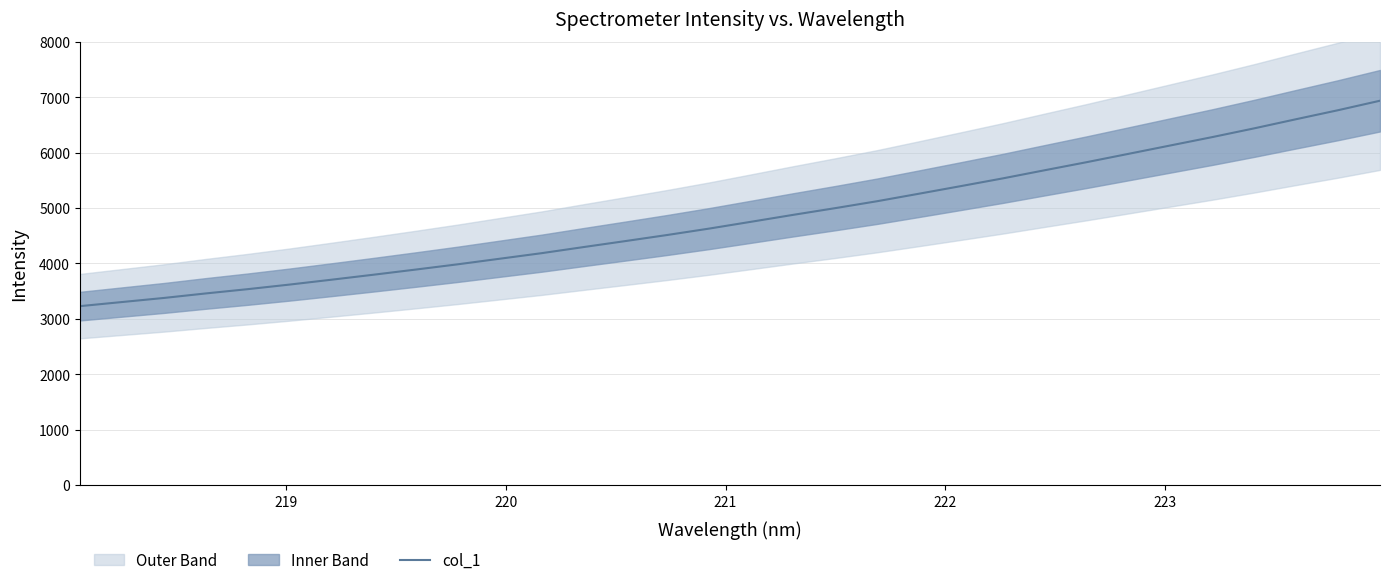

What is the minimum value for col_1?

3229.1